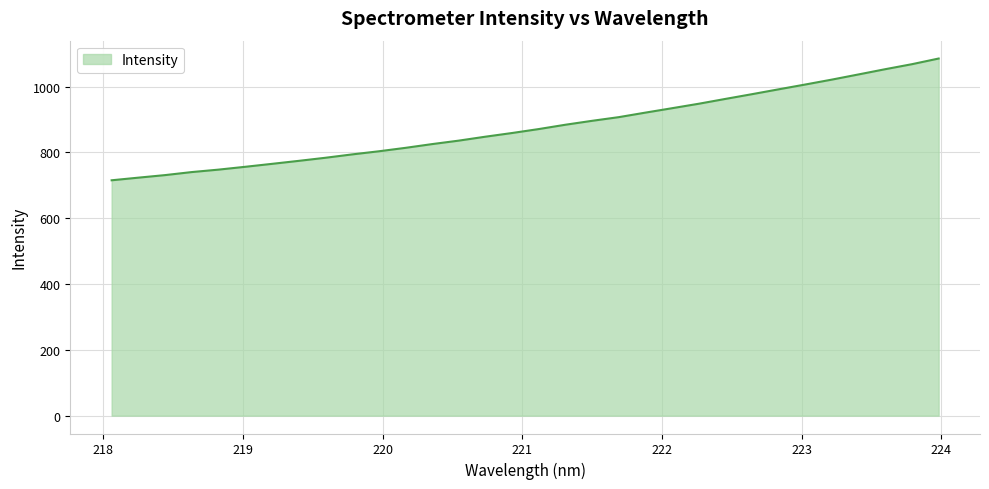

What is the difference between the maximum and minimum values?

370.0